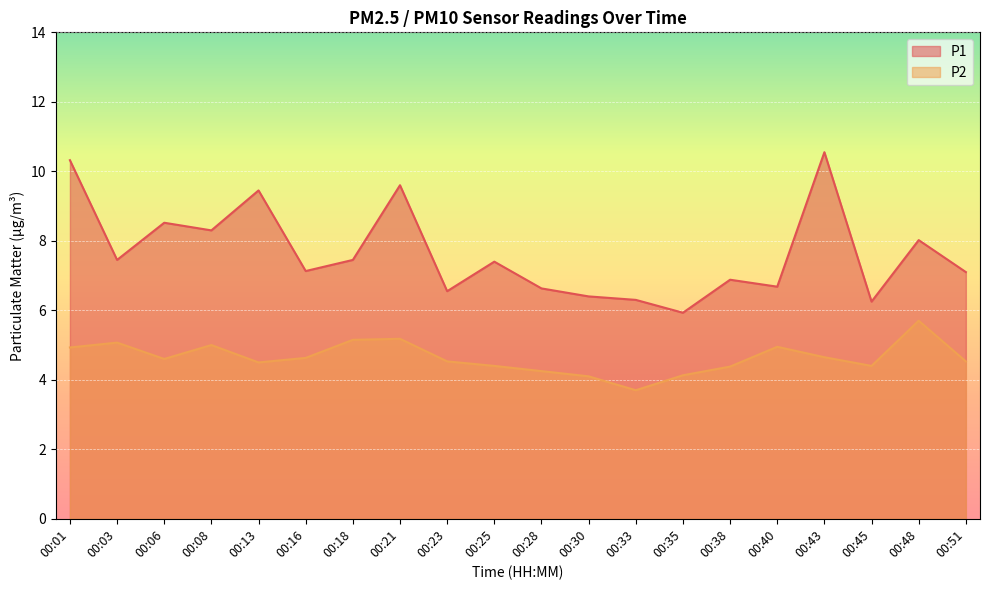

True or false: P1 and P2 cross at least once.

False